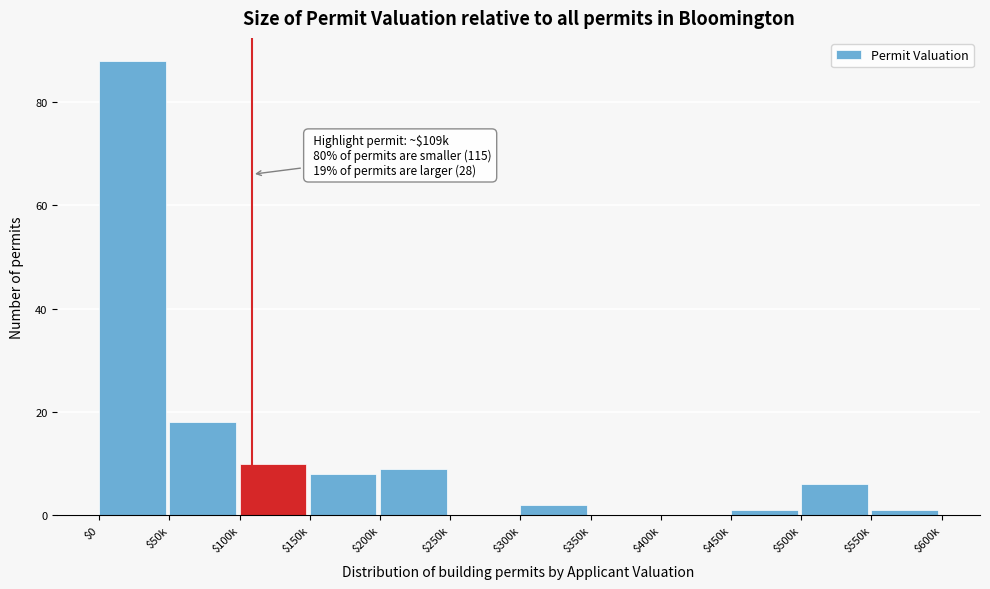

What is the sum of all values?

143